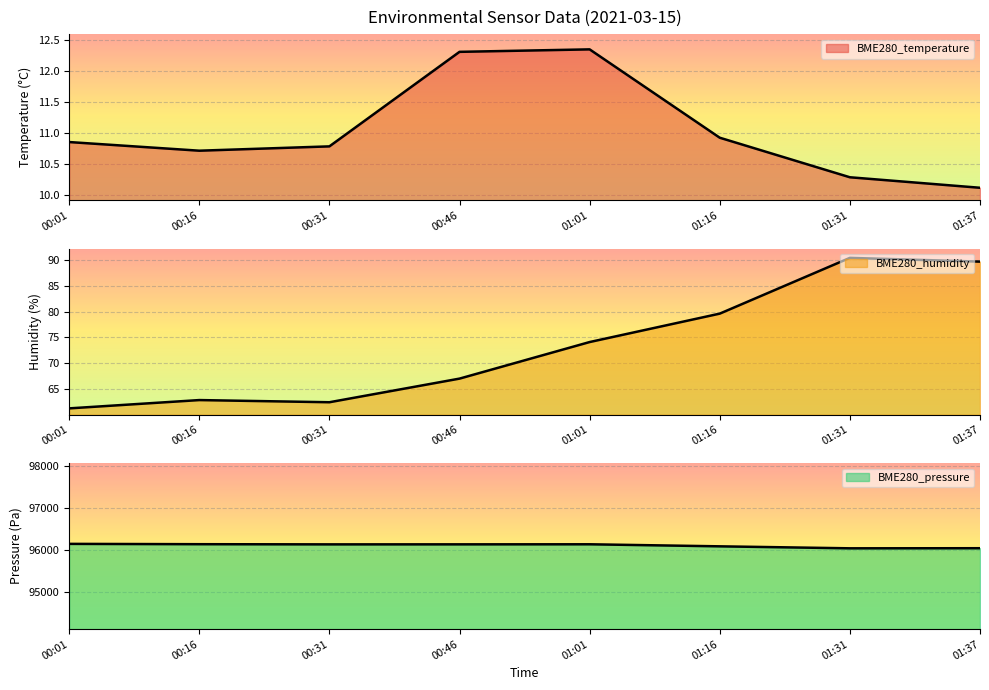

List the series in order of their peak value, lowest first.

BME280_temperature, BME280_humidity, BME280_pressure